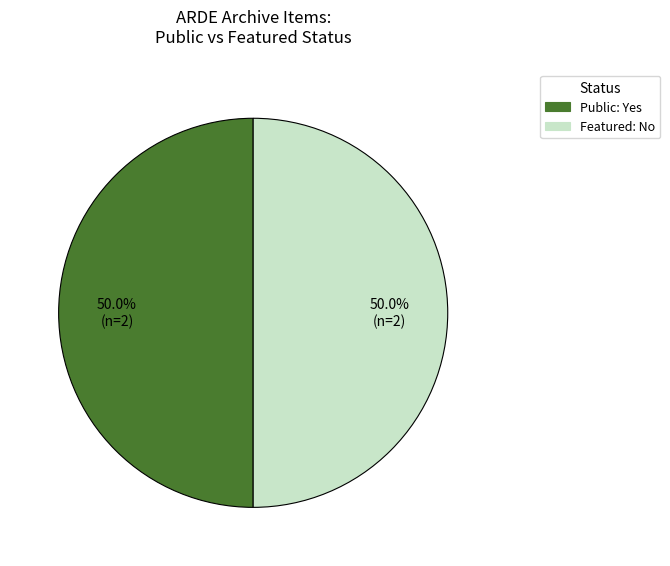

What is the ratio of the value at Public: Yes to the value at Featured: No?

1.0